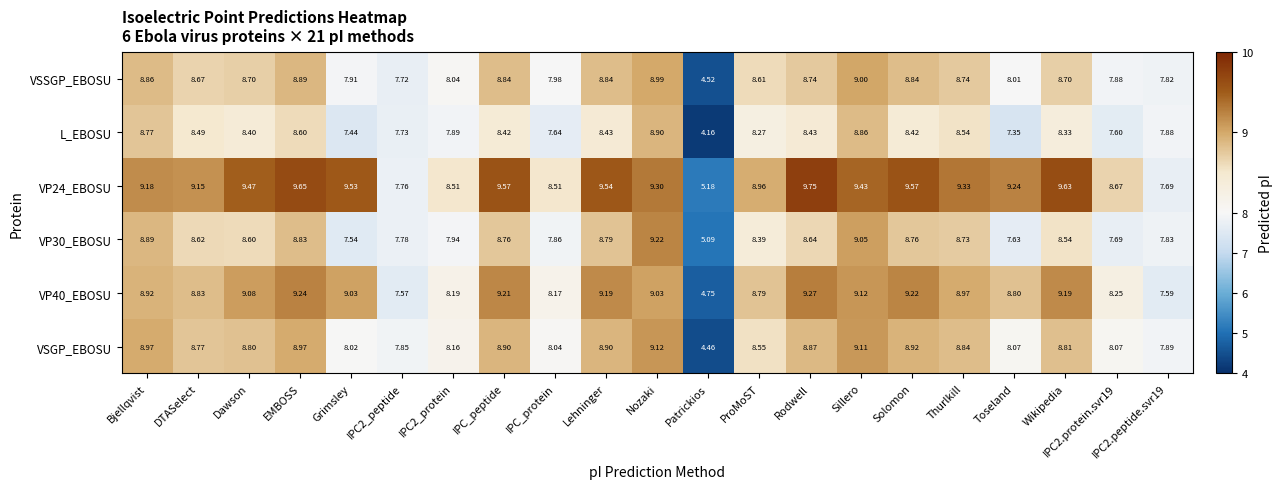

Is the value of VSSGP_EBOSU at DTASelect greater than the value of VP30_EBOSU at IPC_protein?

Yes